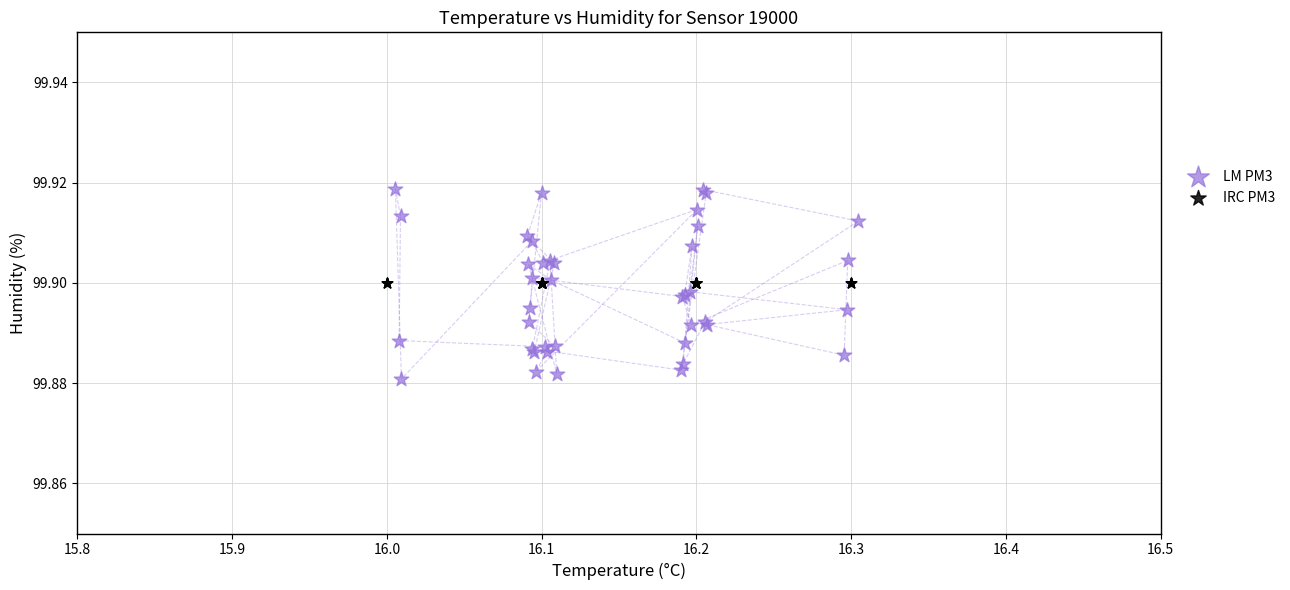

Which series contains the lowest Y value?

LM PM3